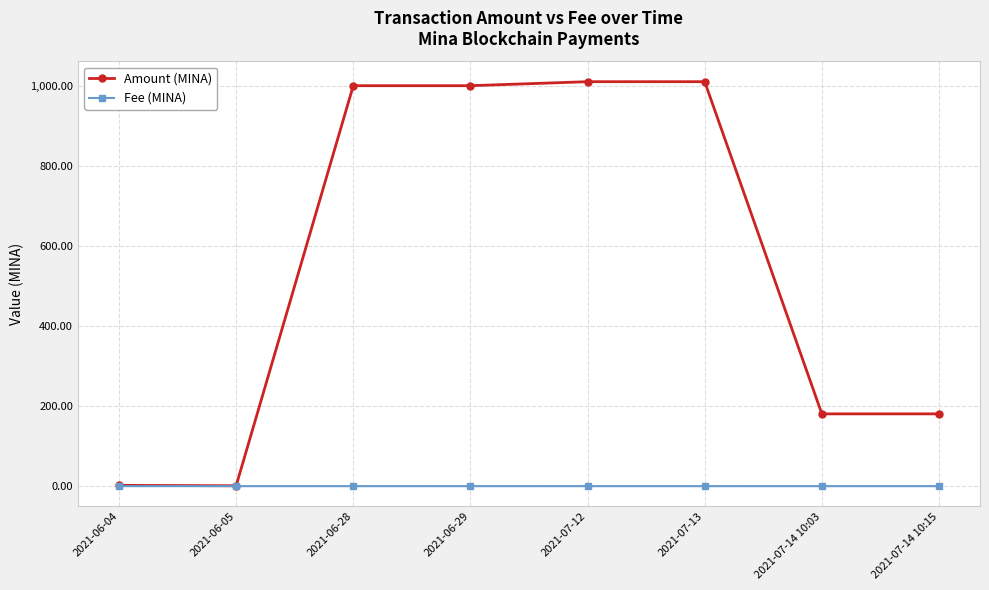

What is the difference between the second highest and second lowest values in the Amount (MINA) series?

1008.0